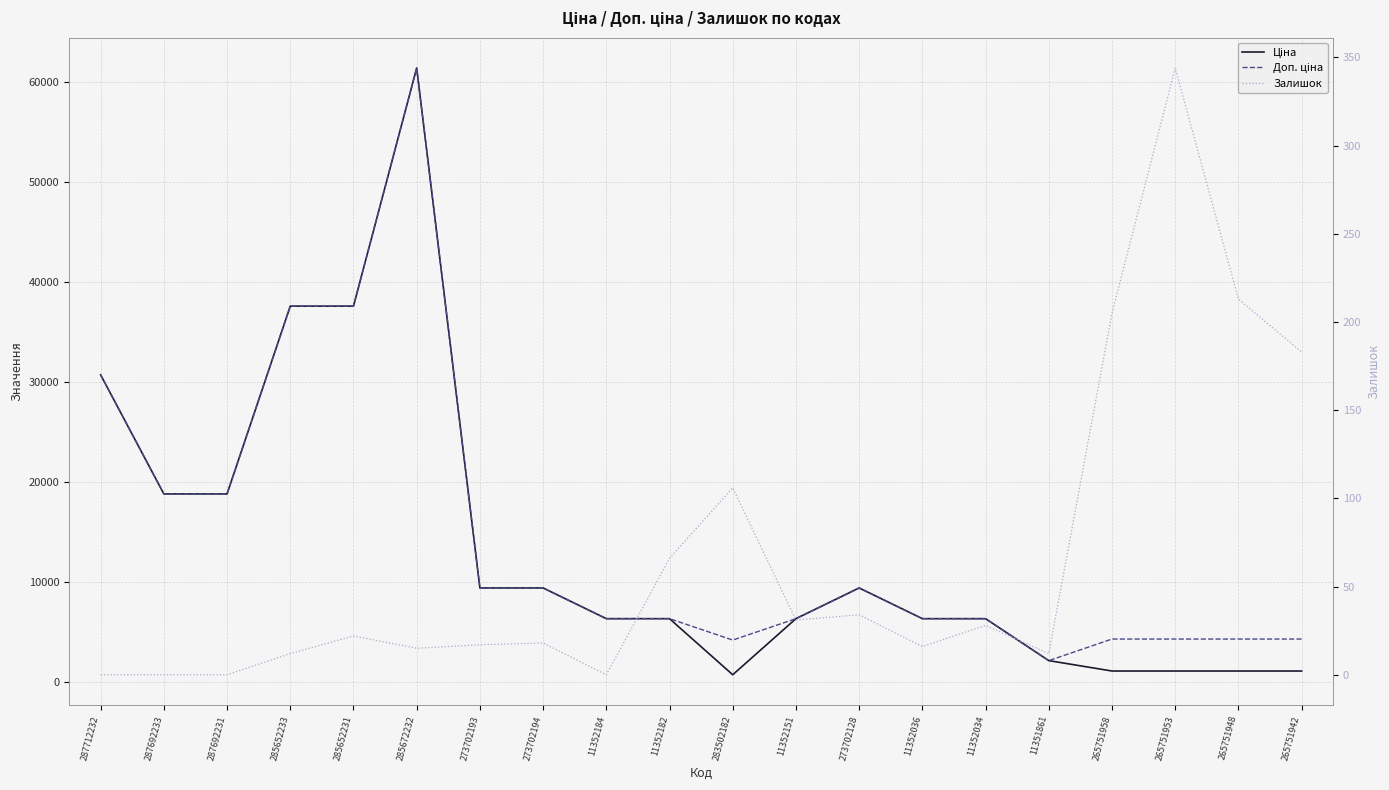

Which label corresponds to the largest value in the chart?

285672232